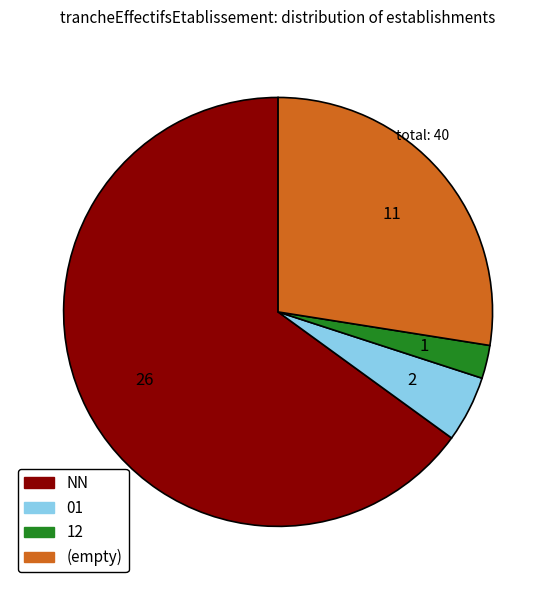

Which slice represents more than half of the pie?

NN